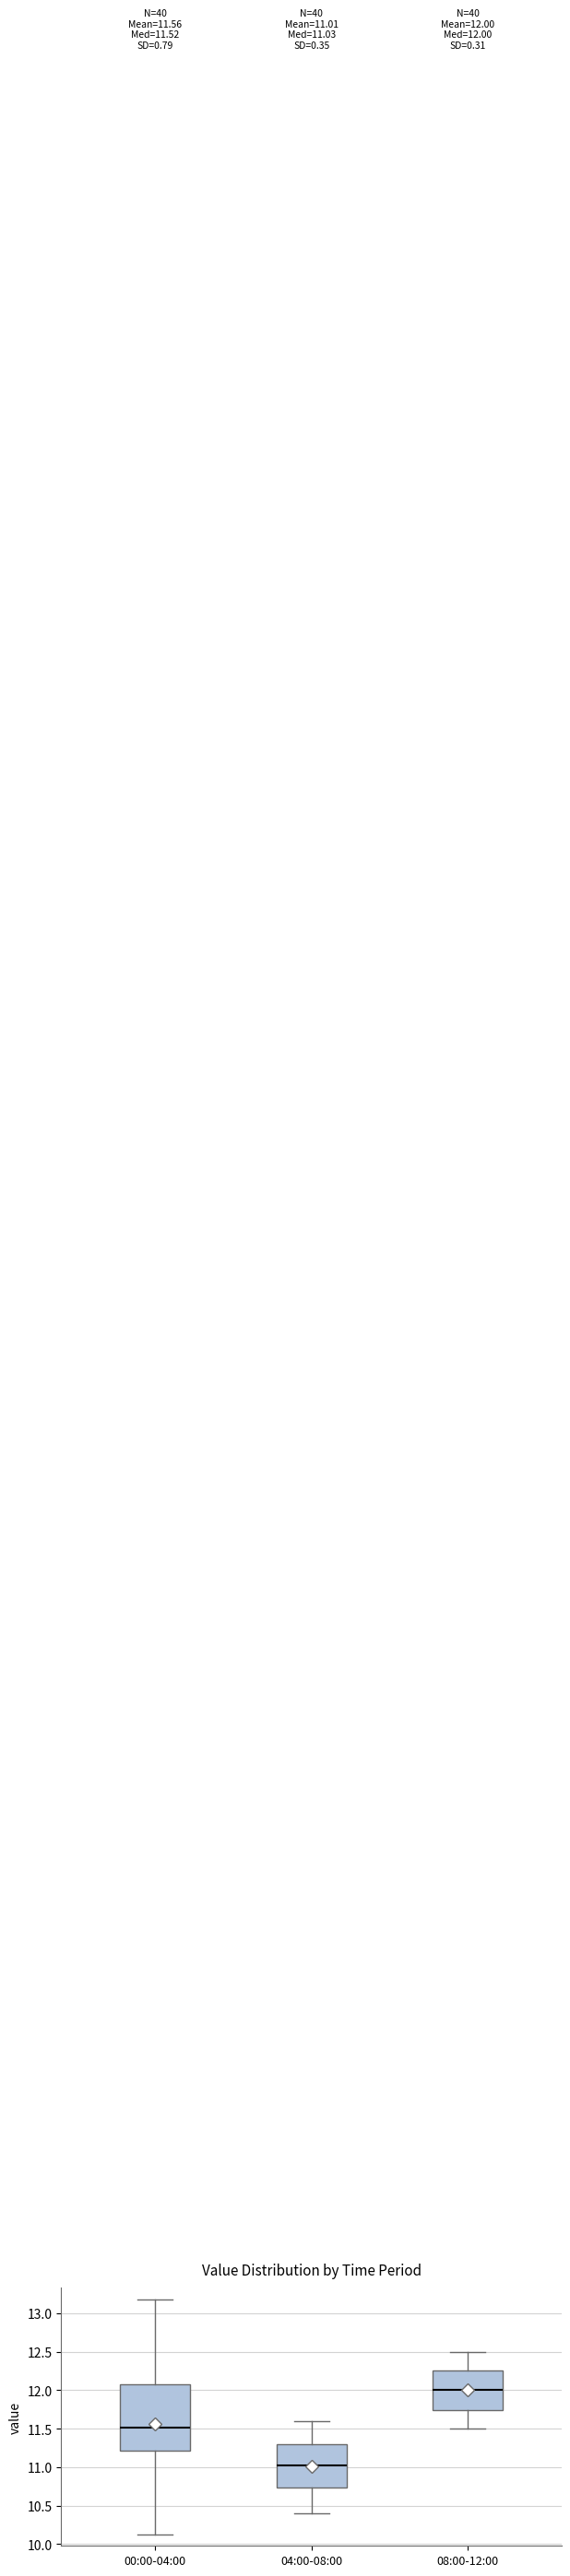

Comparing the boxes themselves (not the whiskers), which one is the tallest?

00:00-04:00